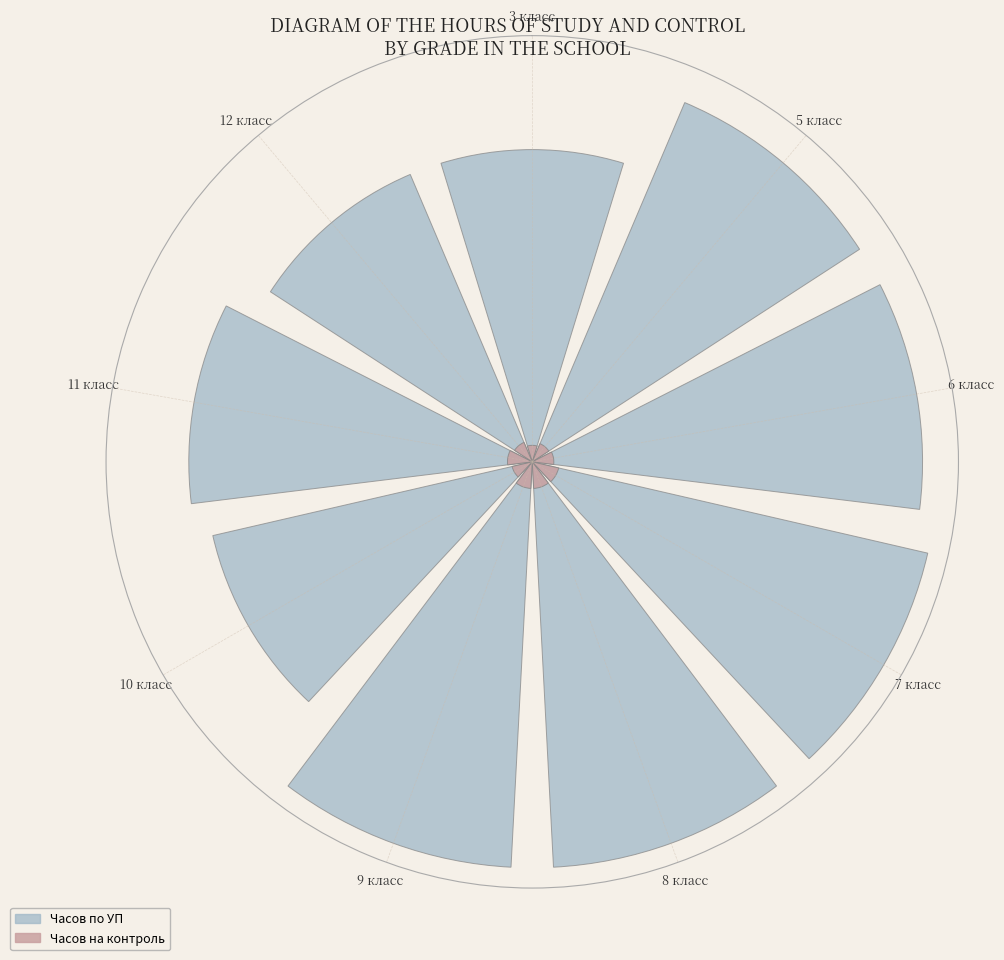

Combined, do 9 класс and 12 класс account for over 50%?

No